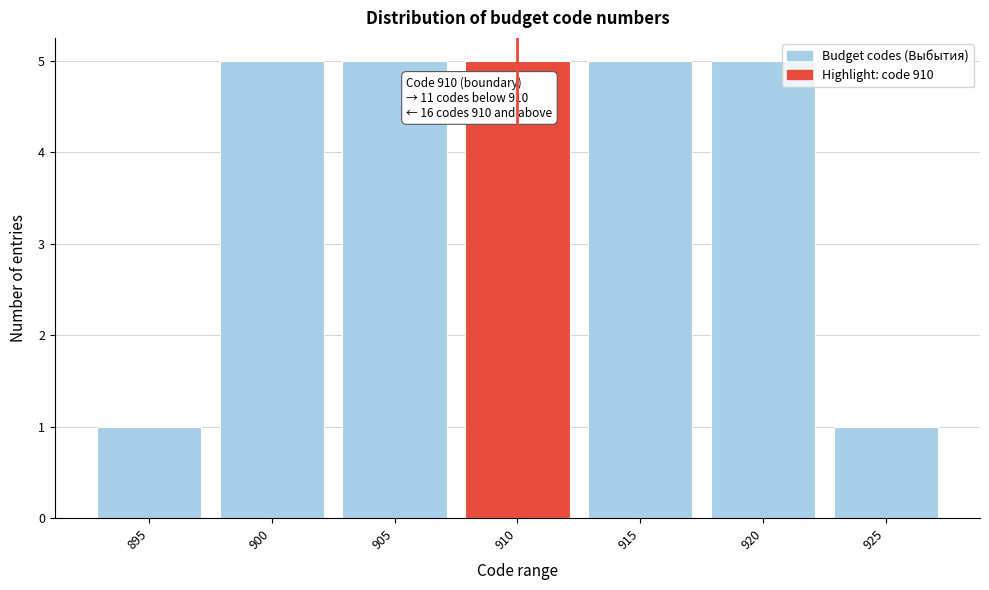

Reading right to left, extract all data points from this chart.

925=1	920=5	915=5	910=5	905=5	900=5	895=1